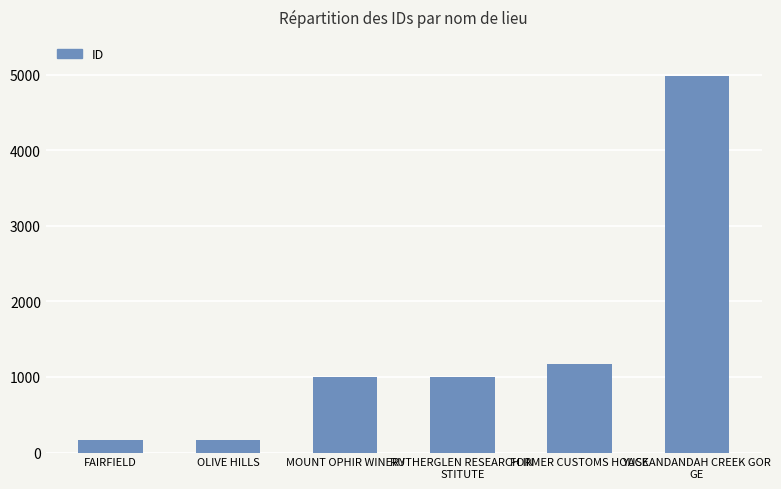

What is the smallest value displayed?

165